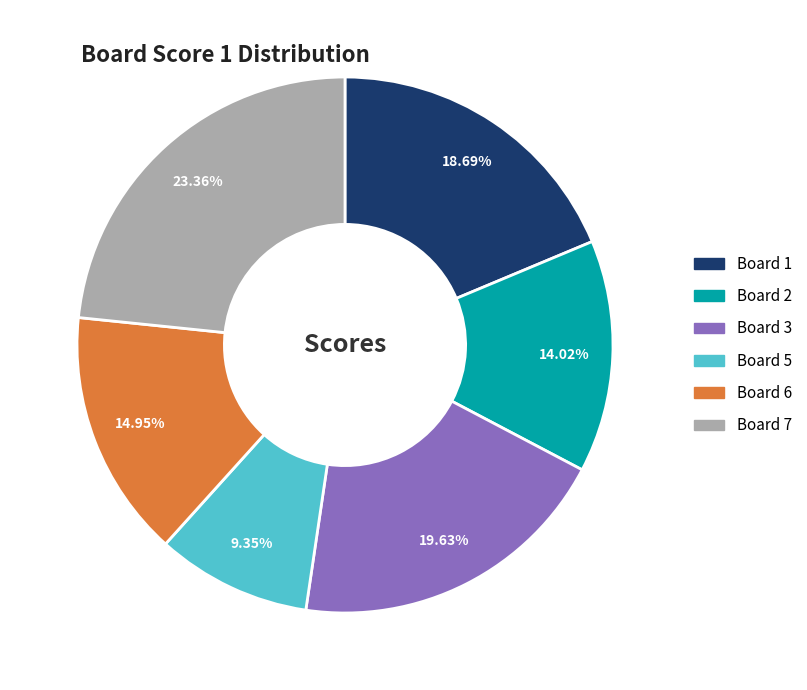

Is there any slice that represents more than half of the pie?

No